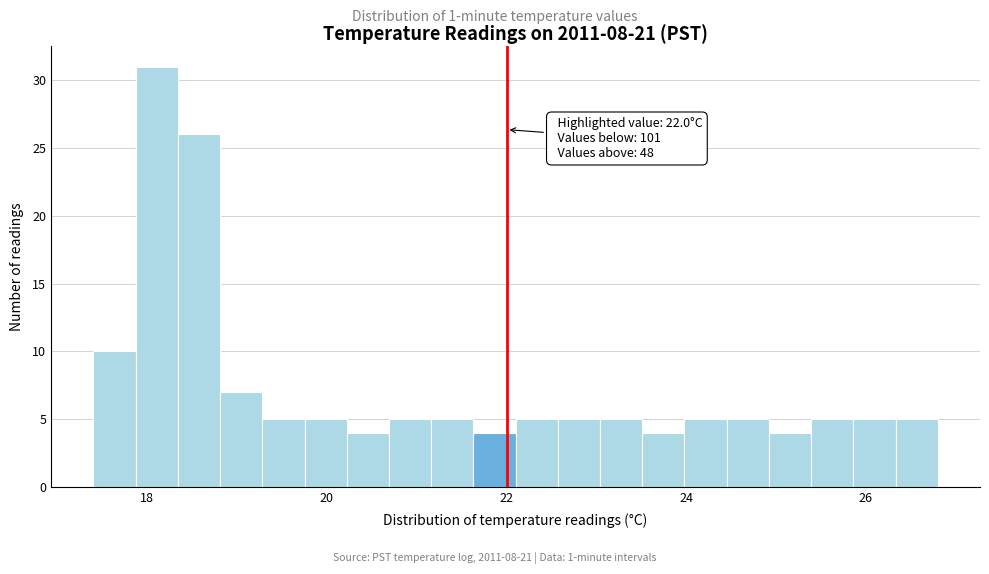

Around what value on the x-axis is the tallest bar? Give the approximate position of its centre, as read against the axis.

18.2